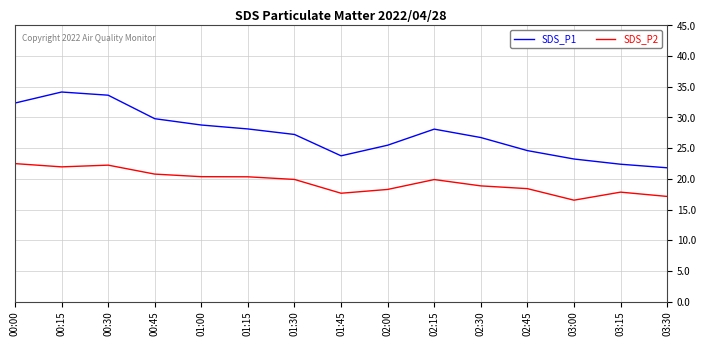

What is the smallest value displayed?

16.5